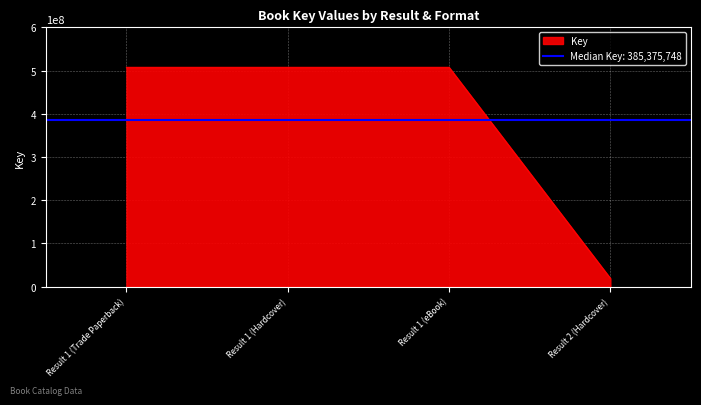

List the labels in order of value, largest first.

Result 1 (Trade Paperback), Result 1 (Hardcover), Result 1 (eBook), Result 2 (Hardcover)